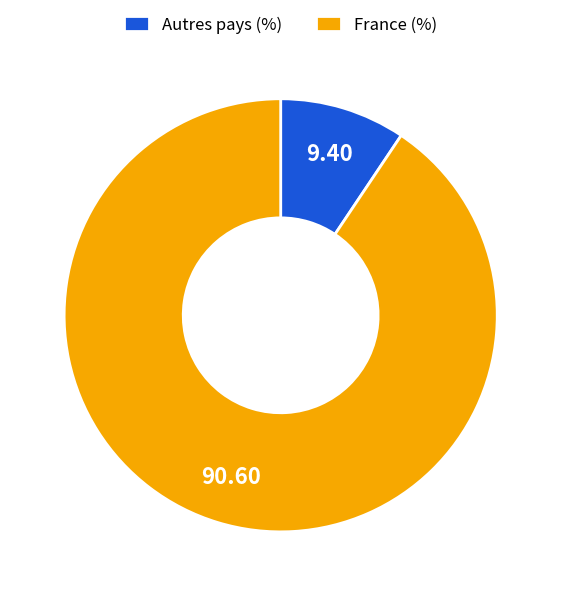

Between France (%) and Autres pays (%), which is larger?

France (%)